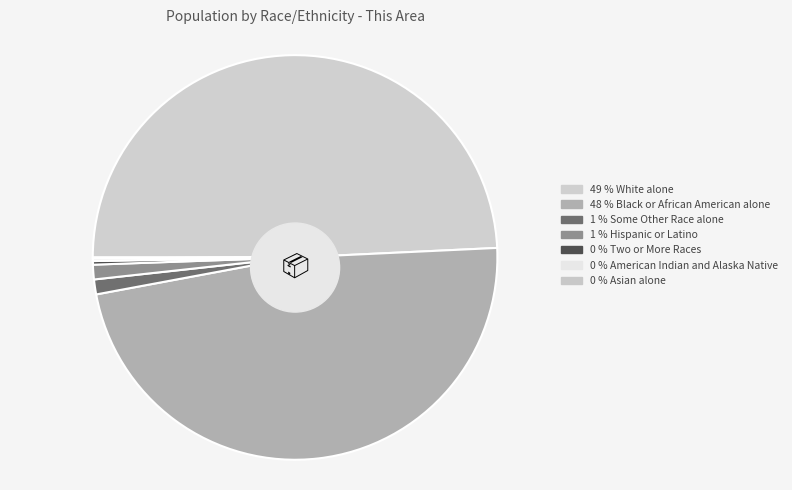

The American Indian and Alaska Native slice represents 0% of the pie. True or false?

True